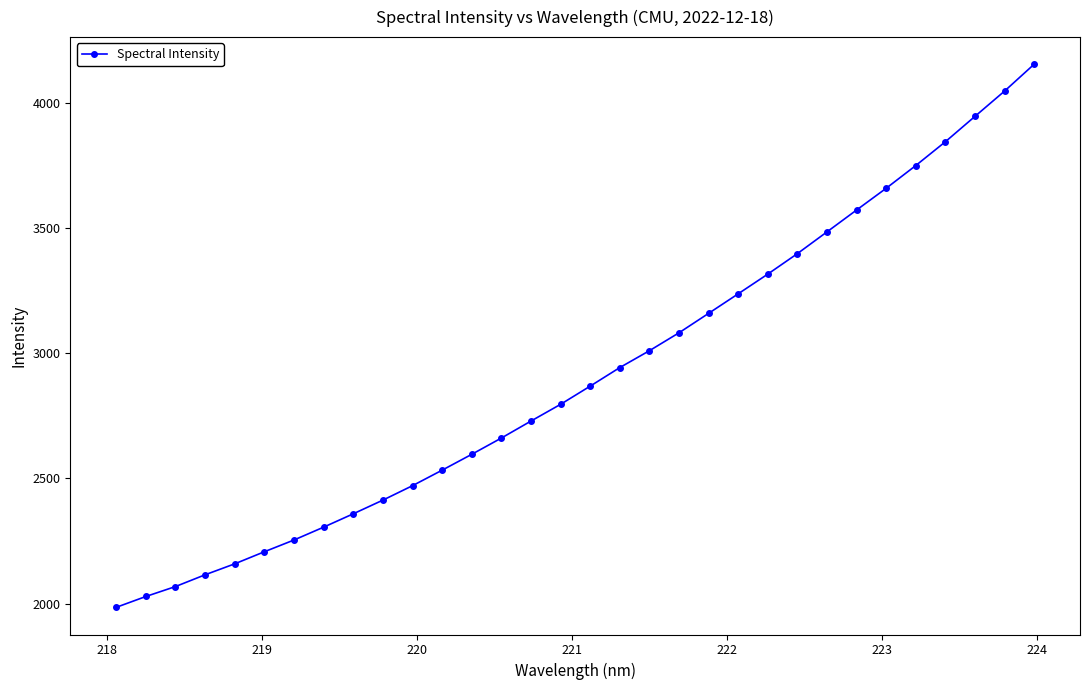

What is the value of the 20th point from the left?

3081.3